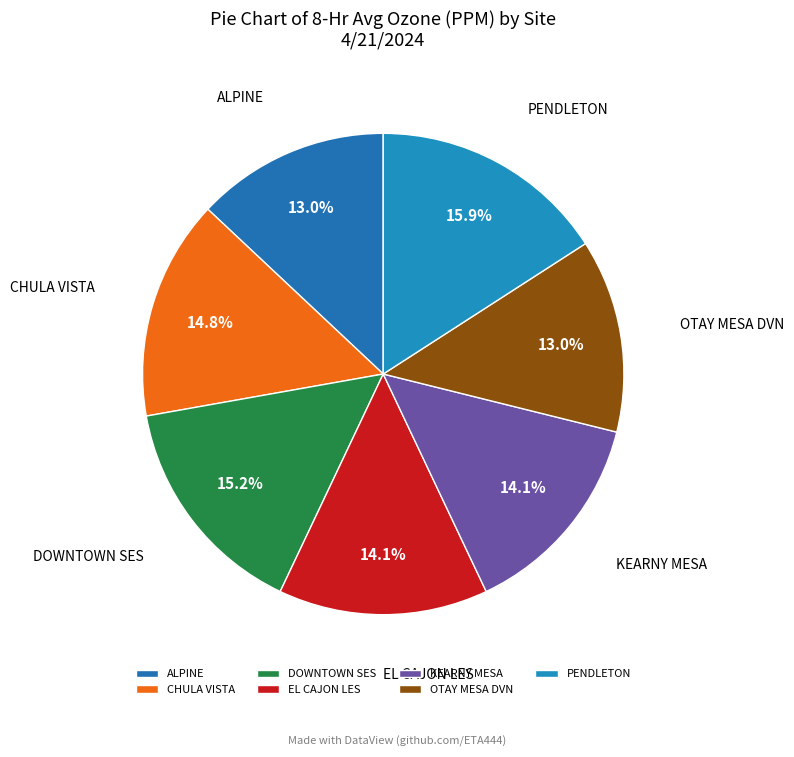

Combined, do DOWNTOWN SES and OTAY MESA DVN account for over 50%?

No